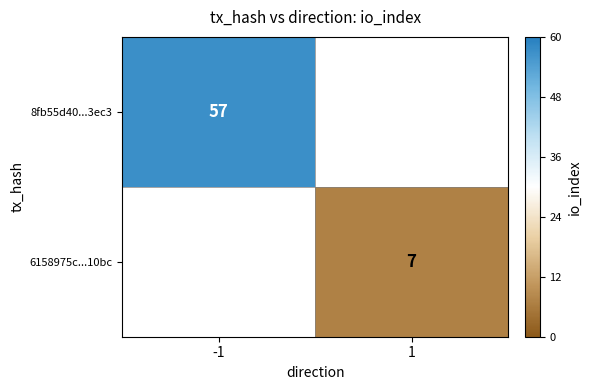

True or false: 8fb55d40...3ec3 has a value of 95 at -1.

False